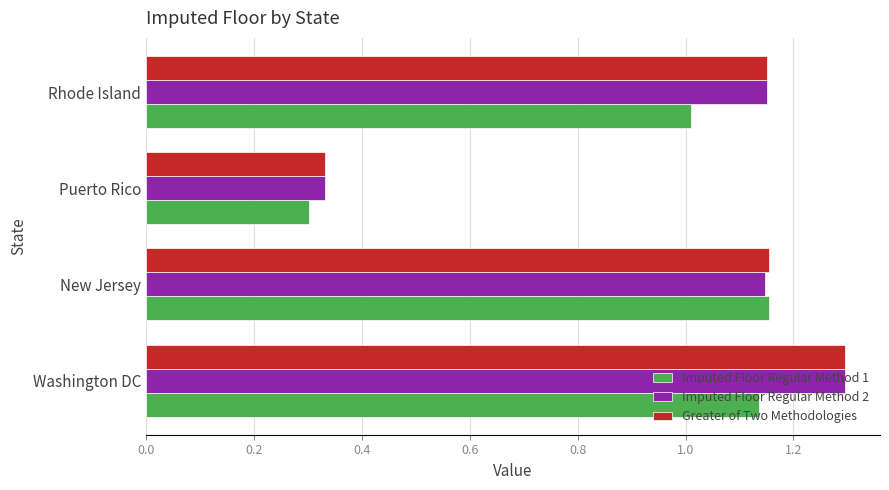

The value of Imputed Floor Regular Method 1 at Rhode Island is 1.0. True or false?

True